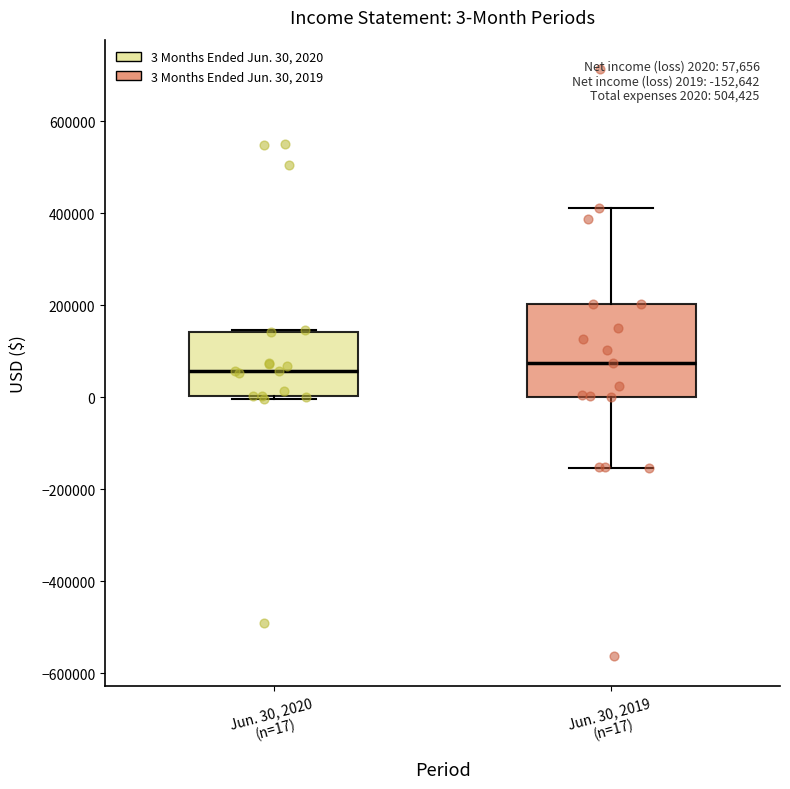

Which box is the tallest, from its lower edge to its upper edge?

Jun. 30, 2019 (n=17)